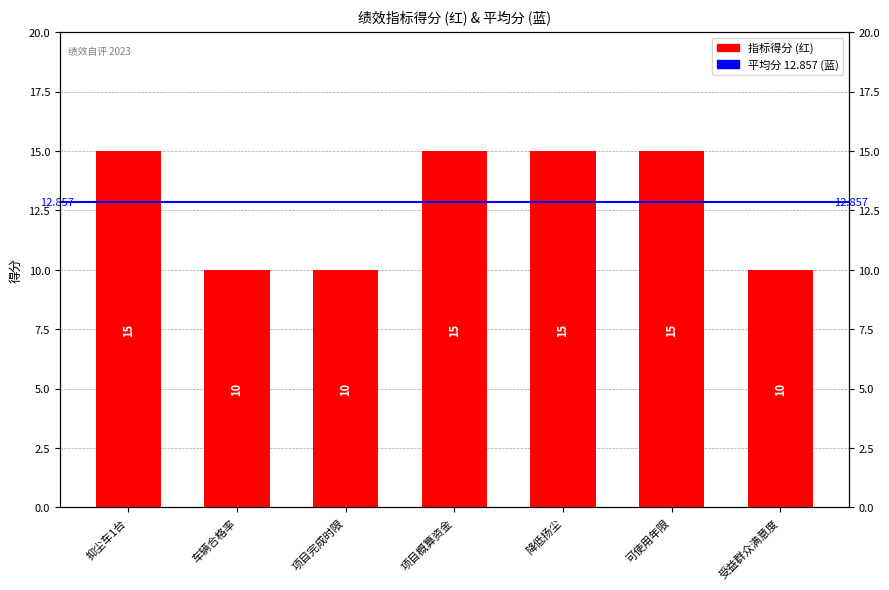

What is the label of the 6th bar from the left?

可使用年限